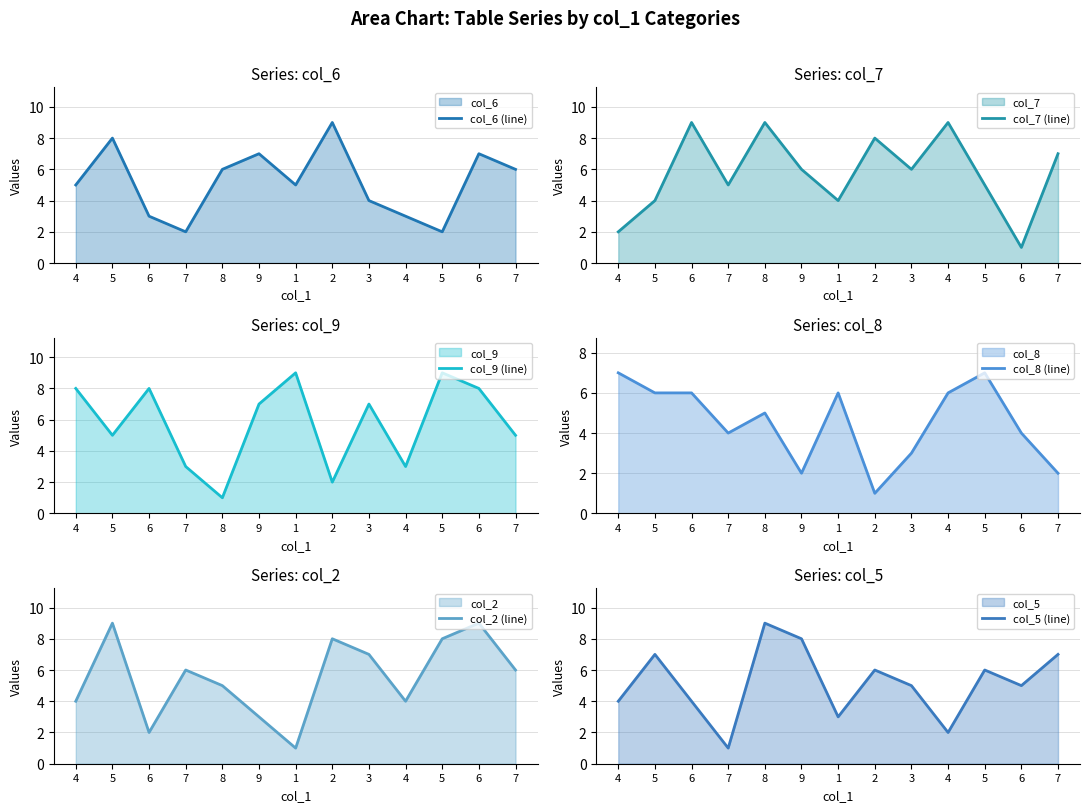

Rank the series by their maximum value, from highest to lowest.

col_6 (line), col_7 (line), col_9 (line), col_2 (line), col_5 (line), col_8 (line)